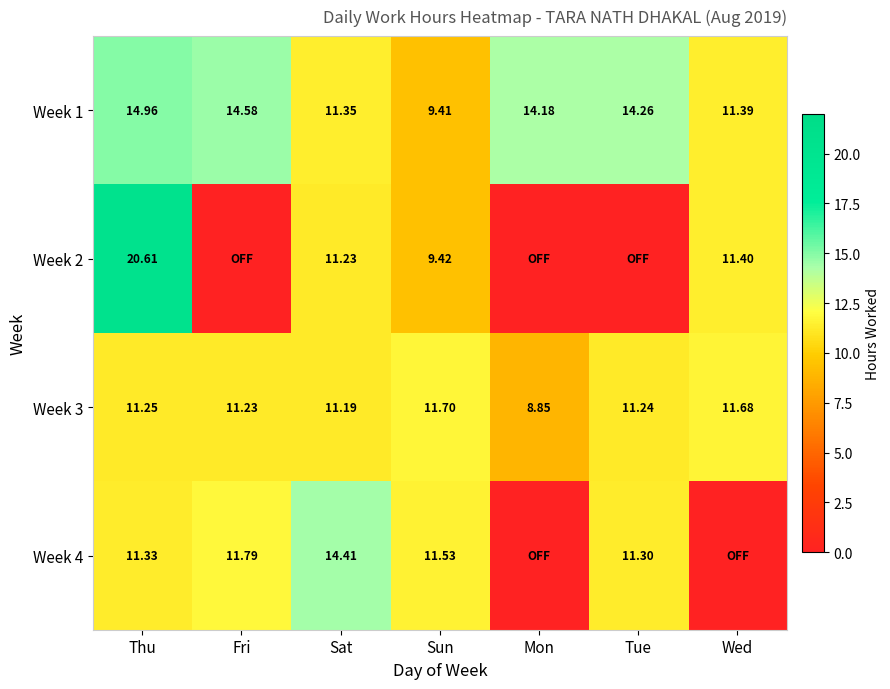

What is the difference between the maximum and second lowest values in the Week 1 series?

3.6